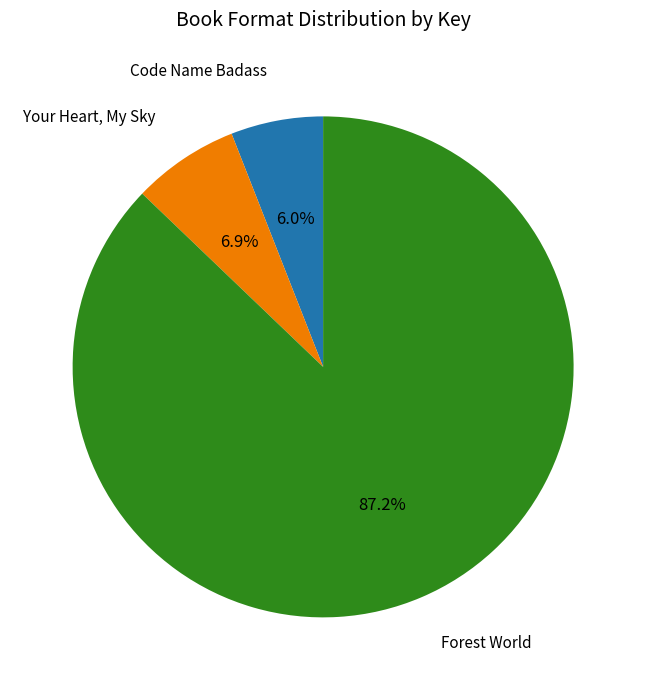

Is the sum of Your Heart, My Sky and Forest World greater than half?

Yes